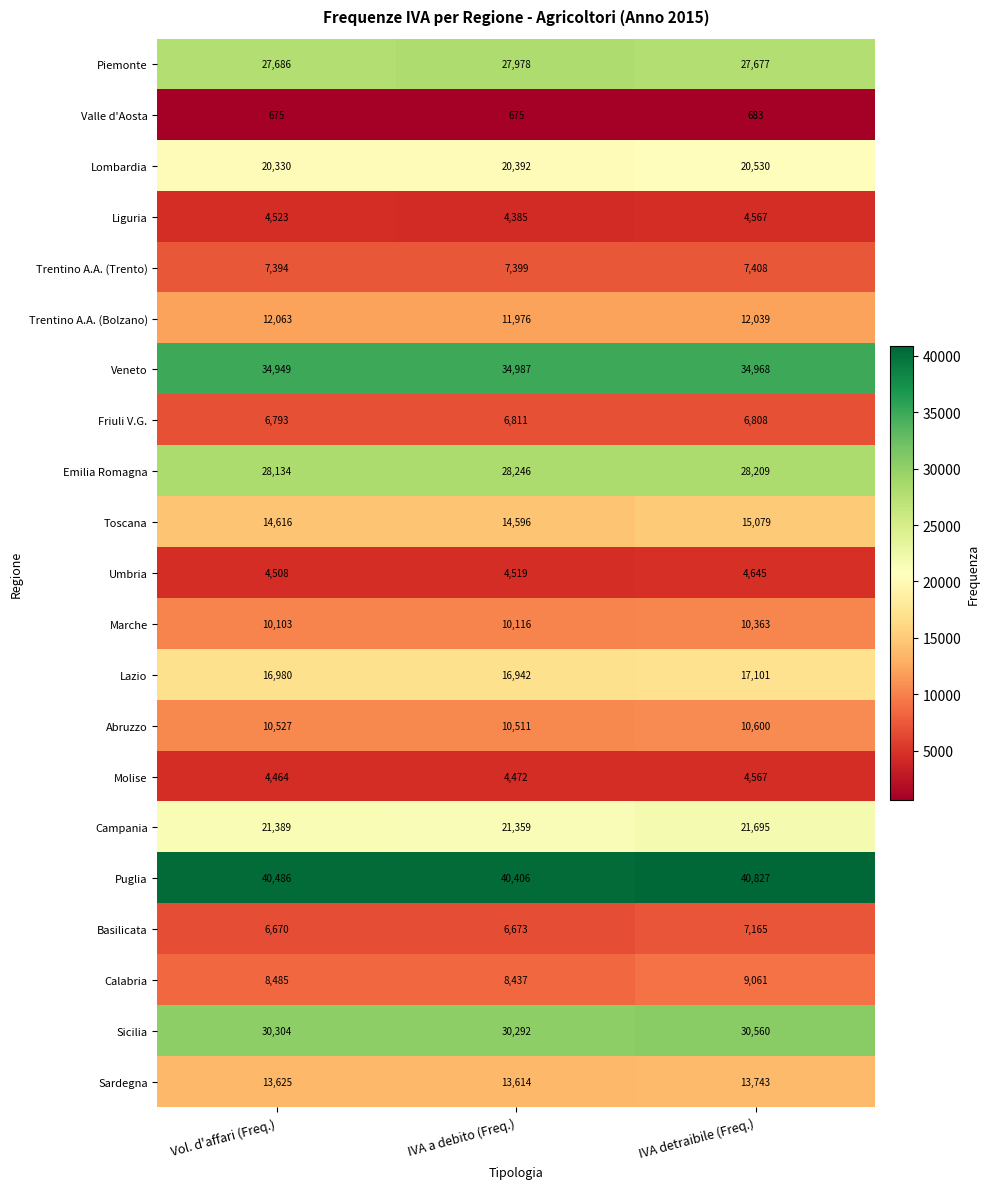

Between IVA a debito (Freq.) and IVA detraibile (Freq.), which series saw the biggest shift?

Calabria